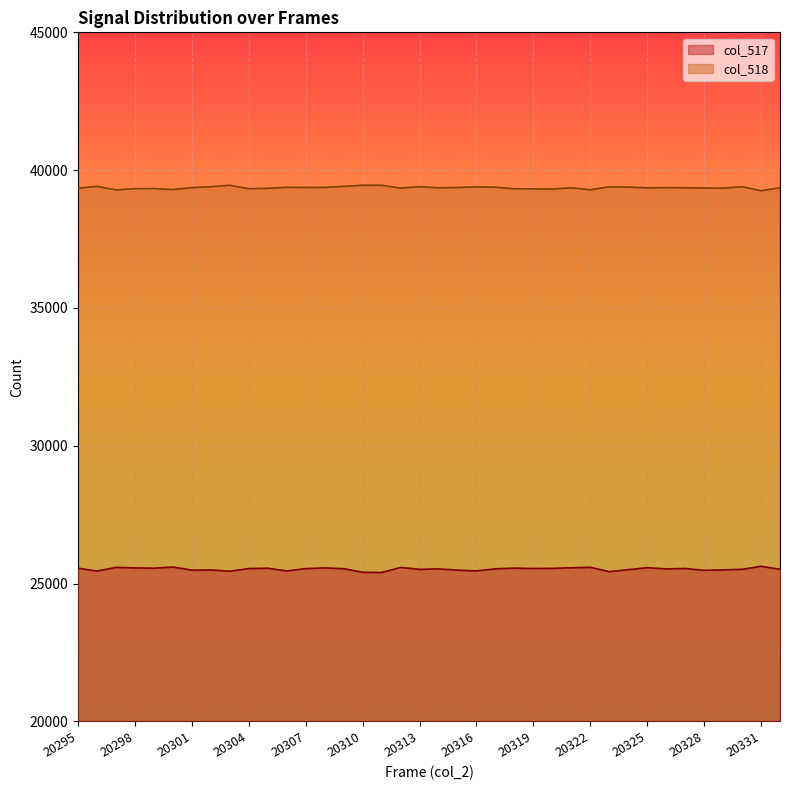

Where is col_518 nearest to the value 39352?

20328